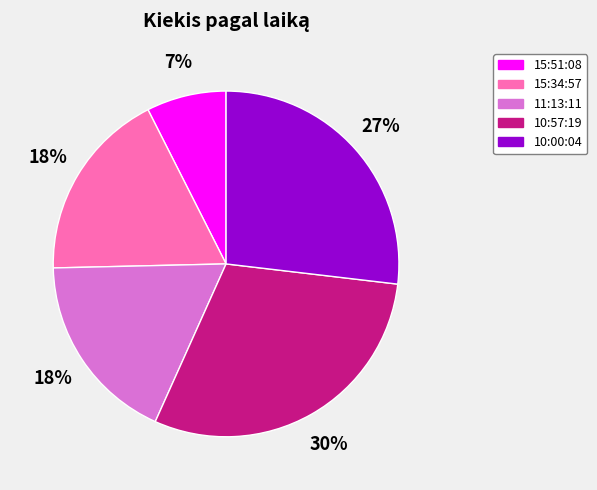

To the nearest percent, what portion does 10:00:04 represent?

27%